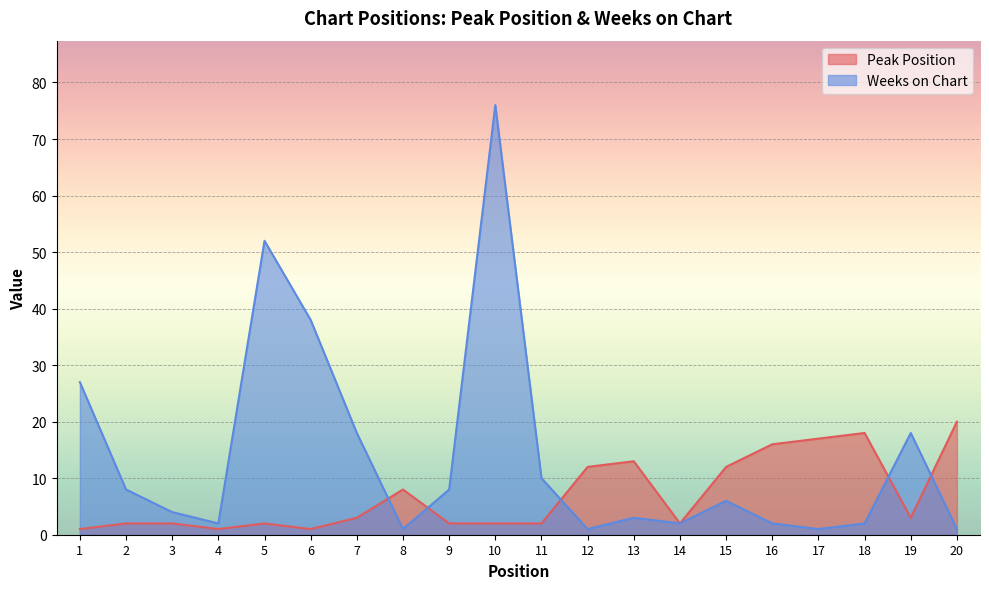

After their last crossing, which series has the higher values: Peak Position or Weeks on Chart?

Peak Position